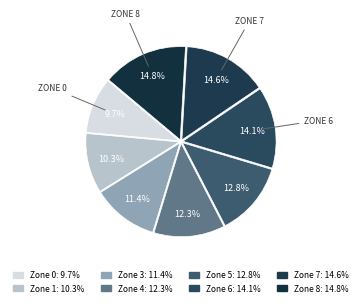

Count the number of slices in the pie.

8